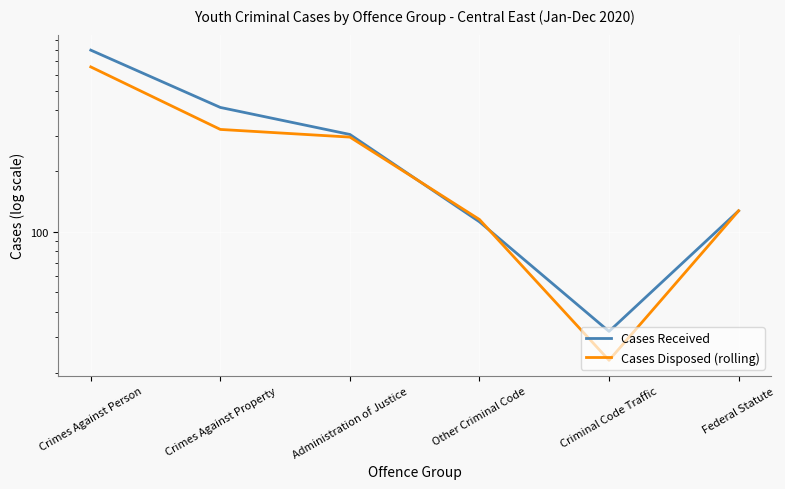

Is it true that Cases Received equals 112 at Other Criminal Code?

True